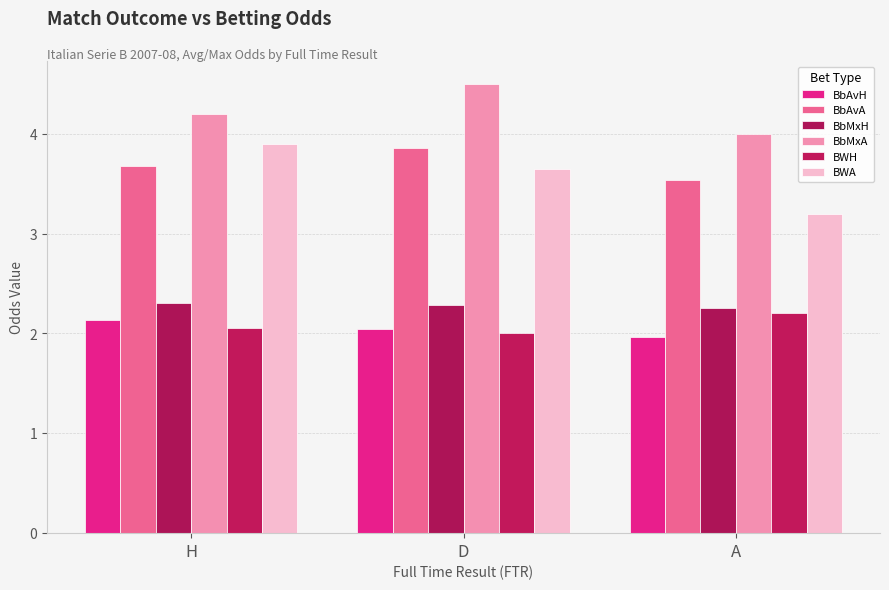

How many bars are there in total?

18